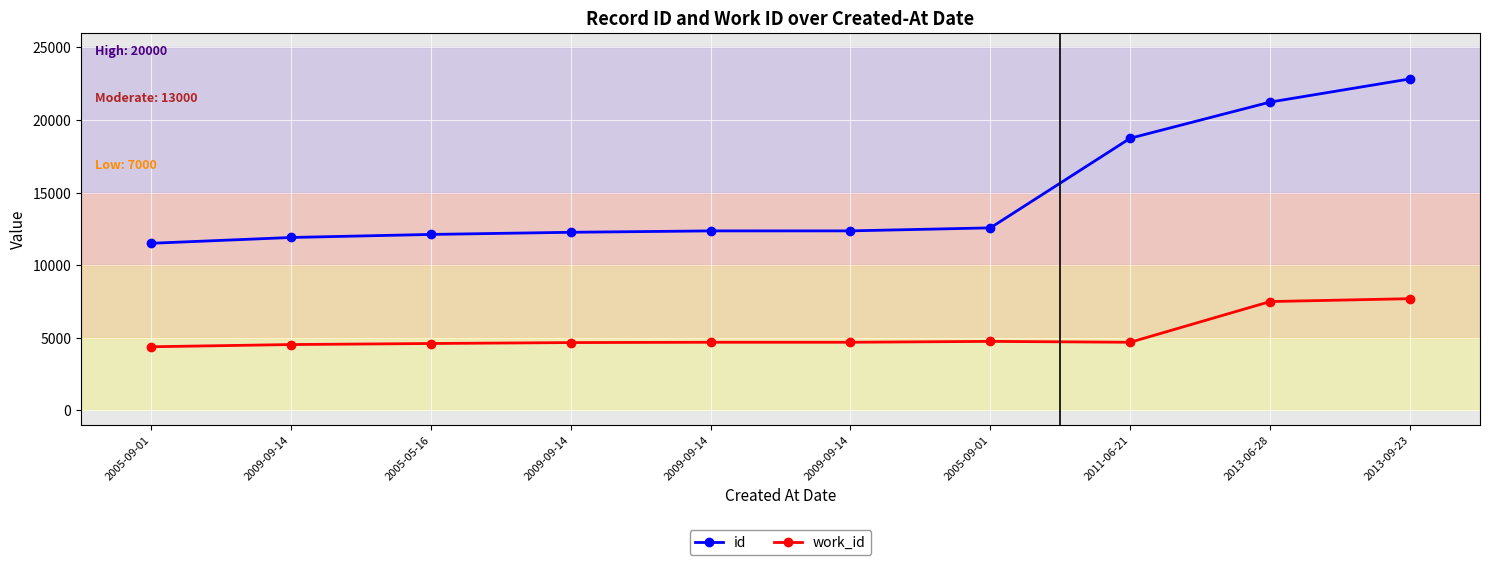

What are all the series names shown in the legend?

id, work_id